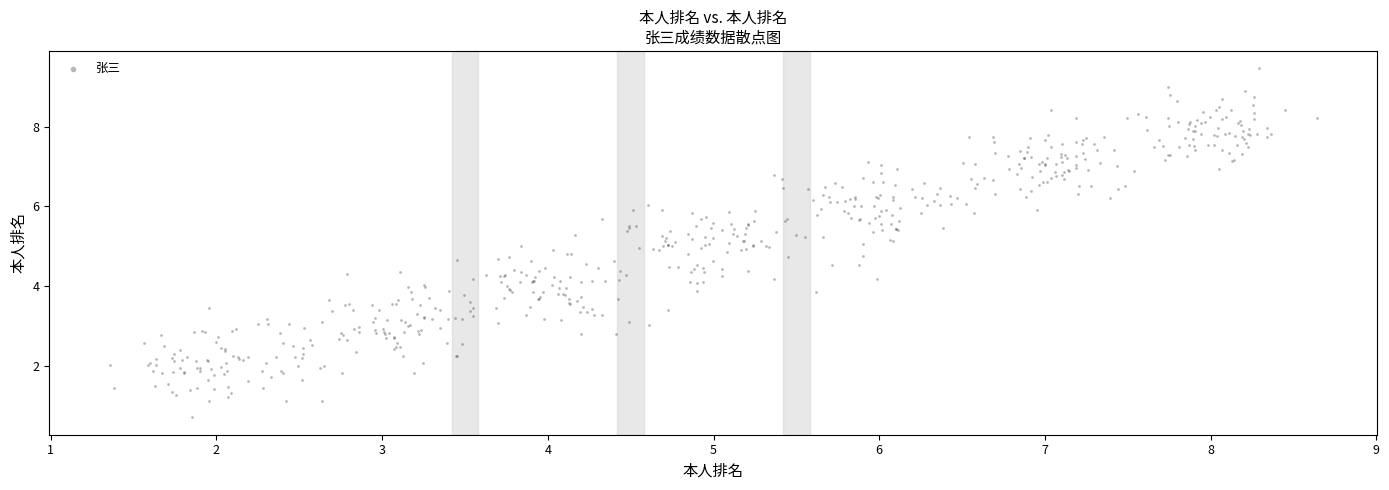

What is the range of X values (max minus min)?

7.3